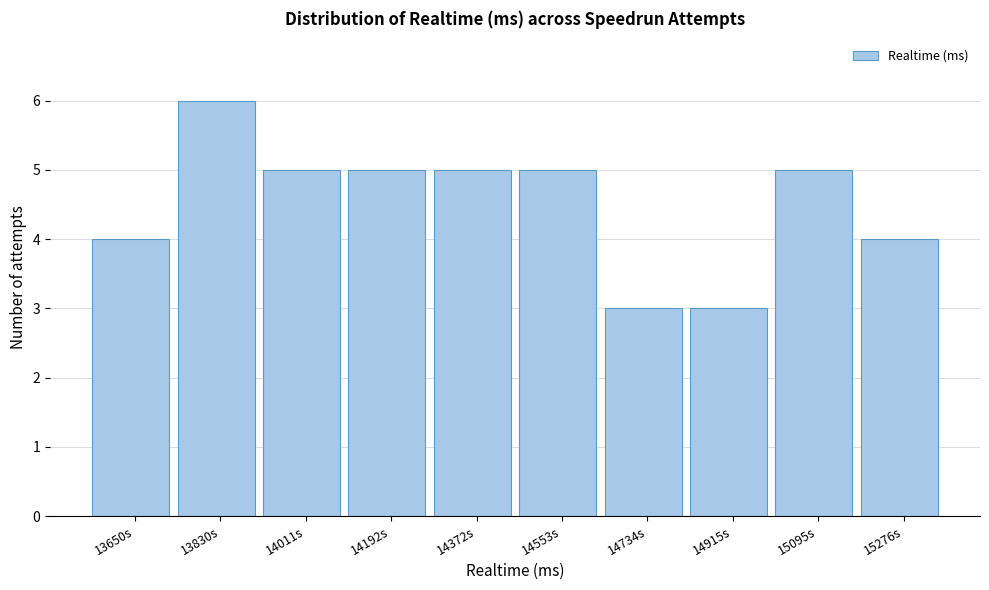

Reading left to right, extract all data points from this chart.

4	6	5	5	5	5	3	3	5	4